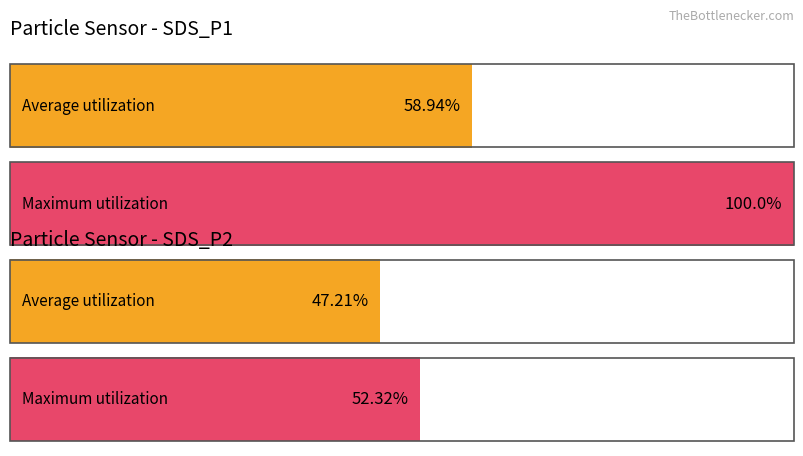

Count the number of data series in this chart.

2